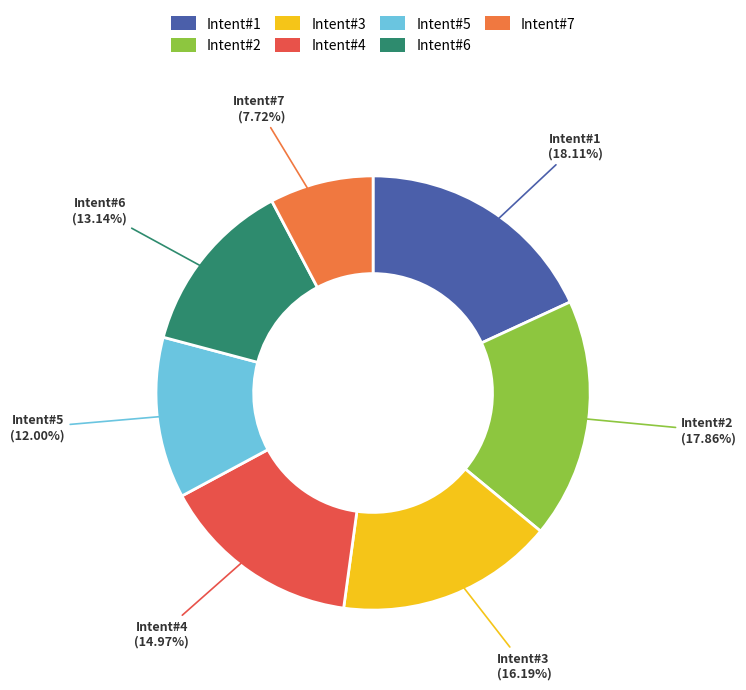

Count the number of slices in the pie.

7